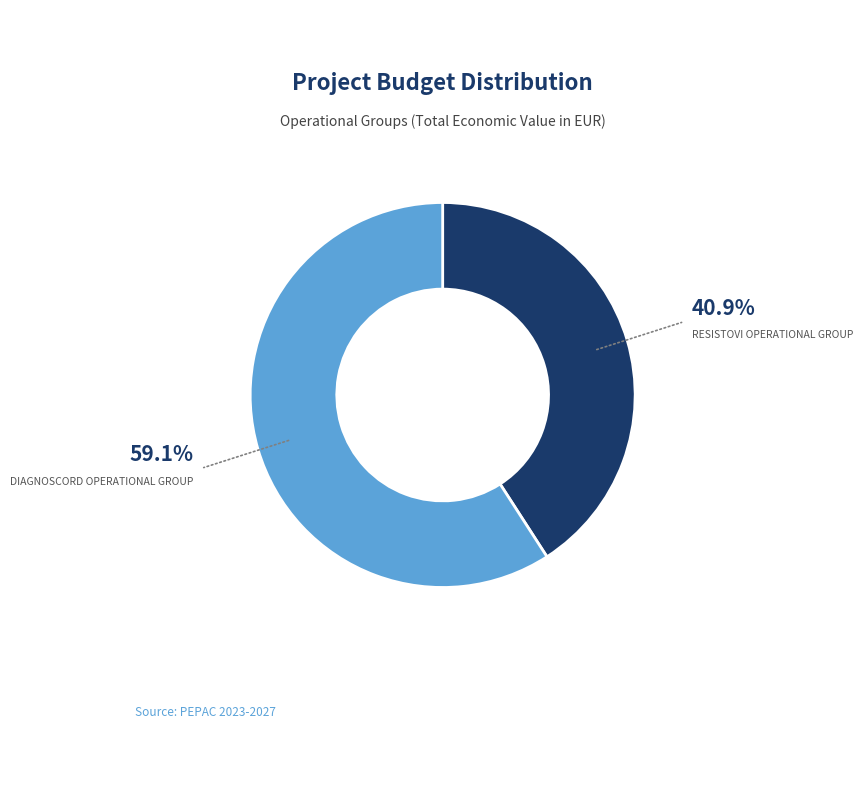

Is there any slice that represents more than half of the pie?

Yes